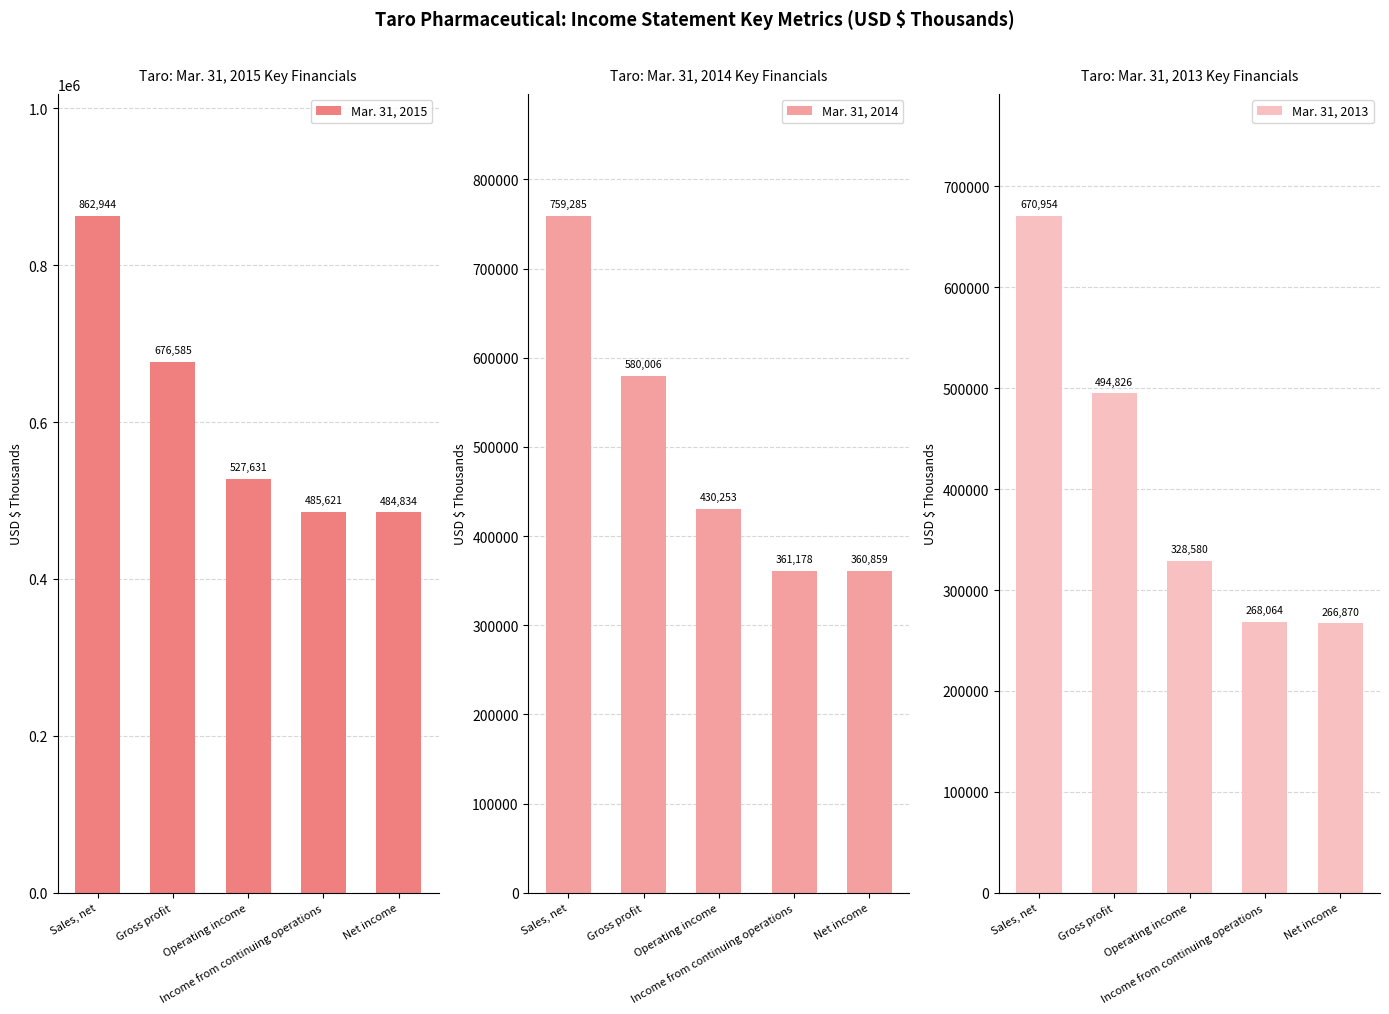

What is the label of the 4th bar from the right?

Gross profit